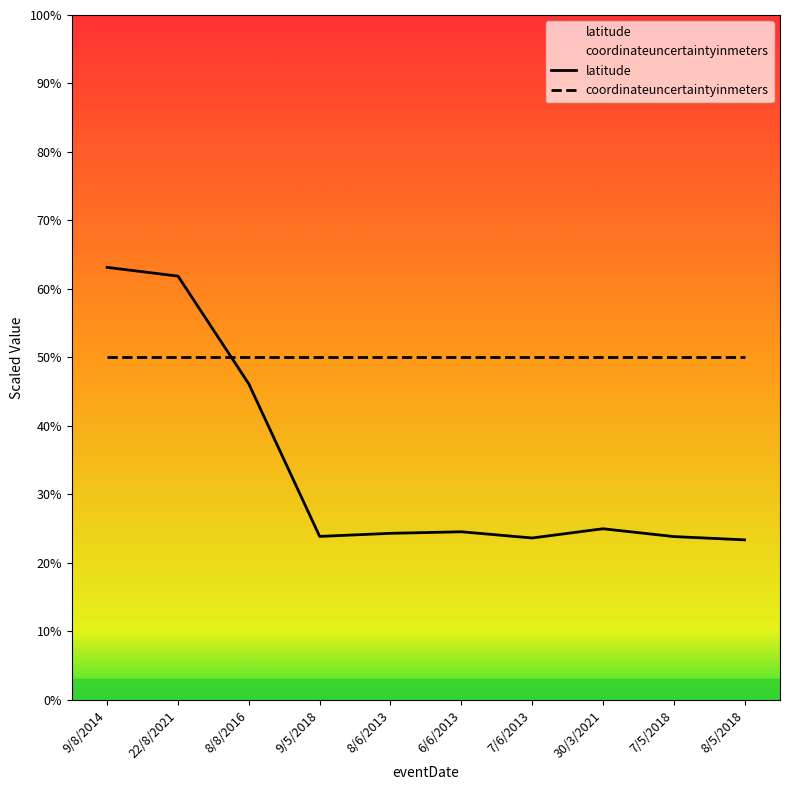

Is this an area chart (filled region under the line)?

No